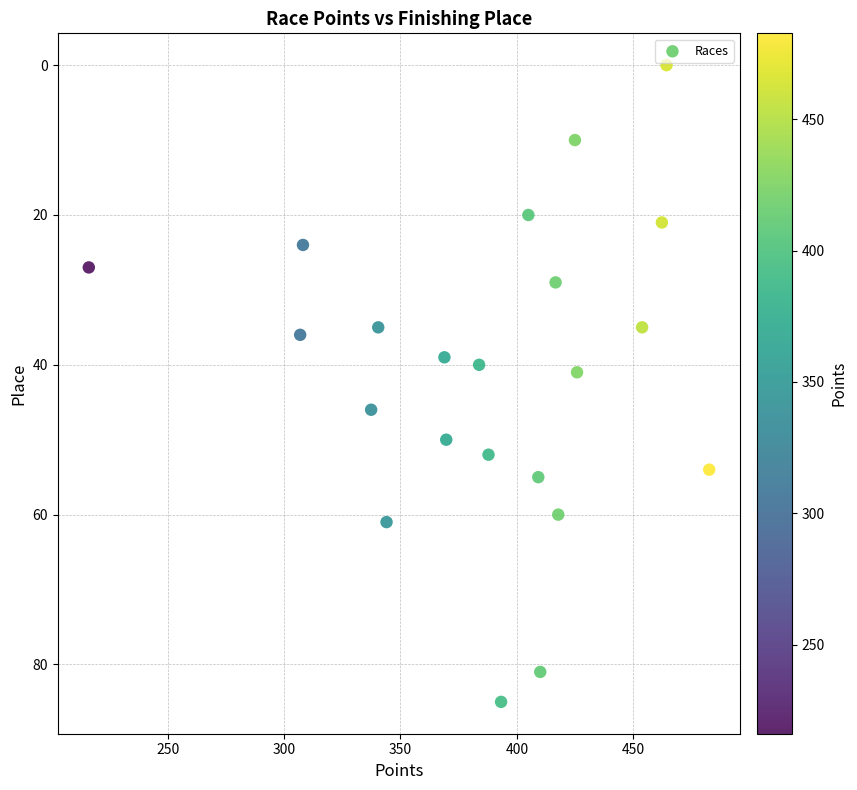

What Y value in the scatter plot is closest to 42?

41